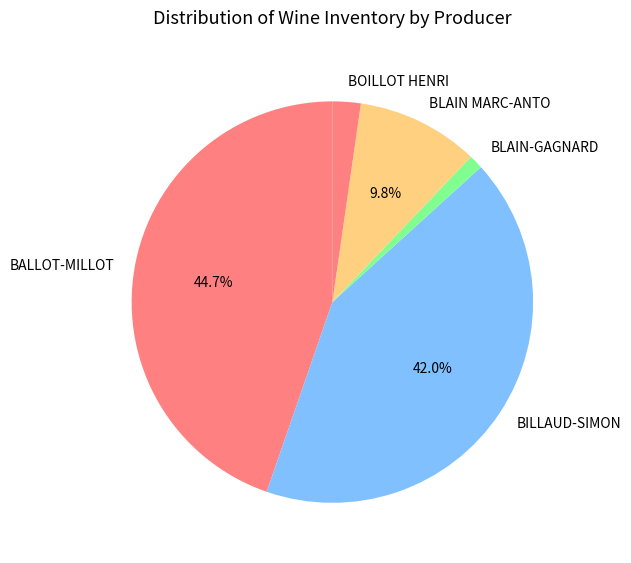

How many slices are in this pie chart?

5